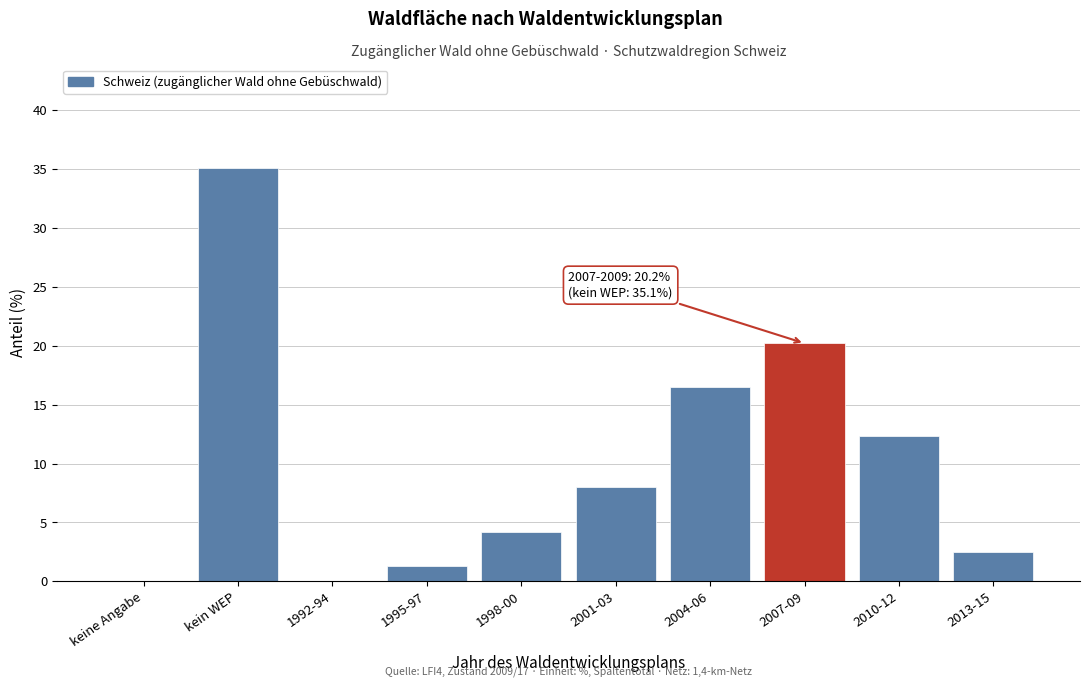

Reading left to right, what are all the values shown in this chart?

keine Angabe=0.0	kein WEP=35.1	1992-94=0.0	1995-97=1.3	1998-00=4.2	2001-03=8.0	2004-06=16.5	2007-09=20.2	2010-12=12.3	2013-15=2.5